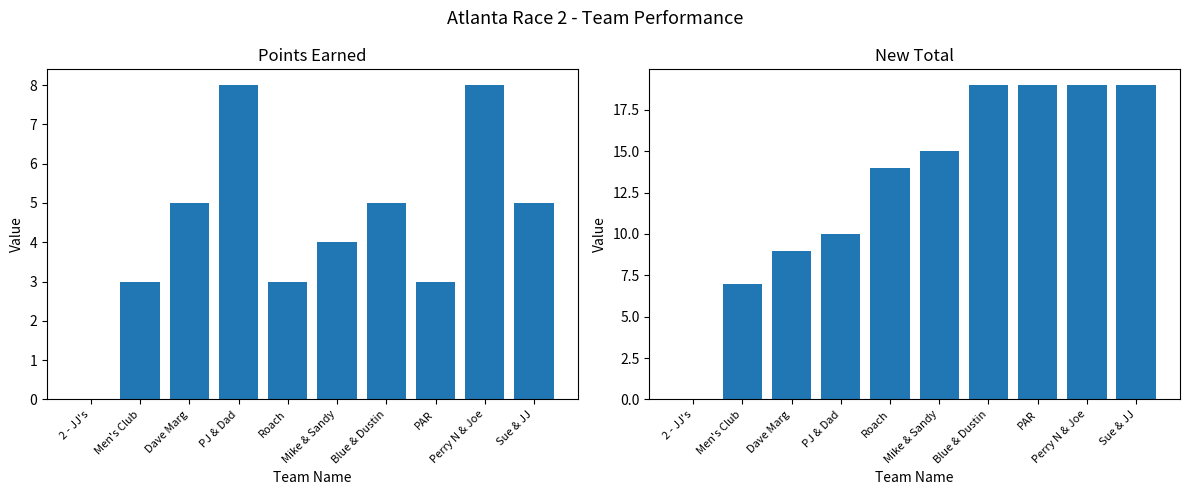

Where does the POINTS EARNED series first go above 5?

PJ & Dad